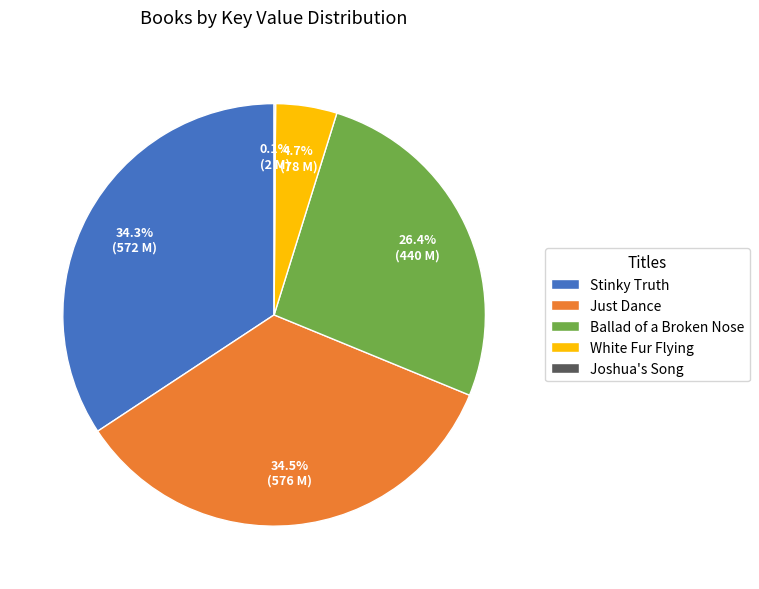

Combined, what portion of the pie is Just Dance and Stinky Truth?

68.8%